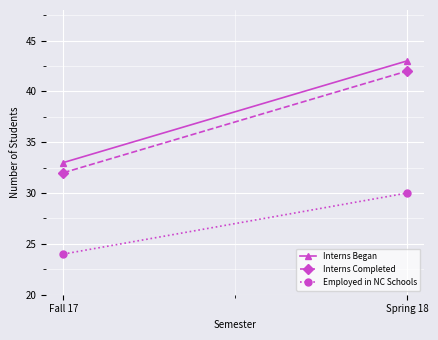

Which series has the largest total across all categories?

Interns Began